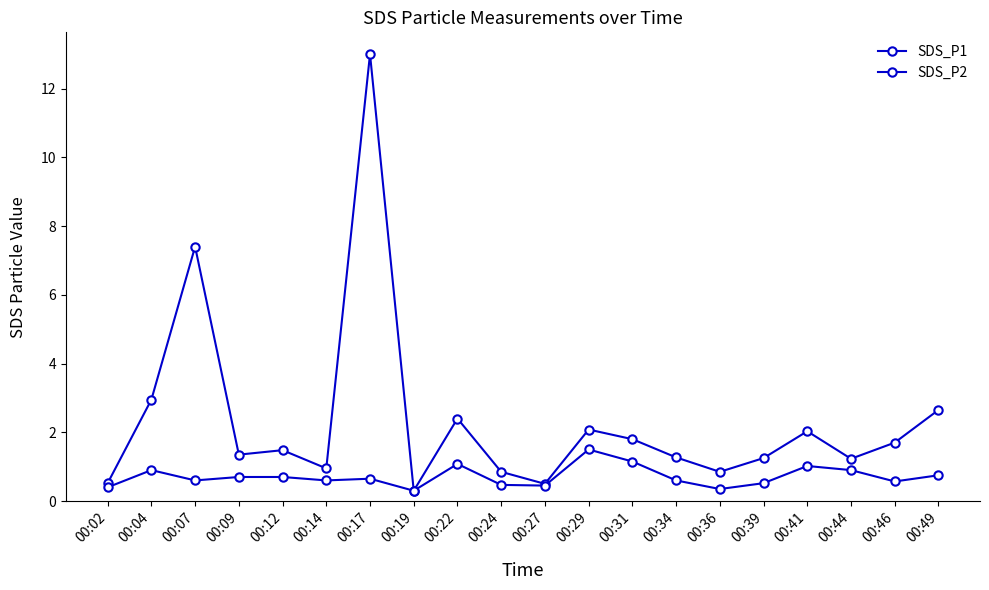

True or false: SDS_P1 and SDS_P2 cross at least once.

False